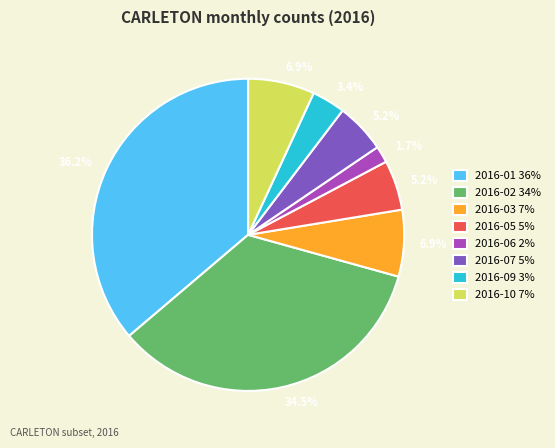

Approximately how many times larger is the value at 2016-03 7% compared to 2016-09 3%?

2.0